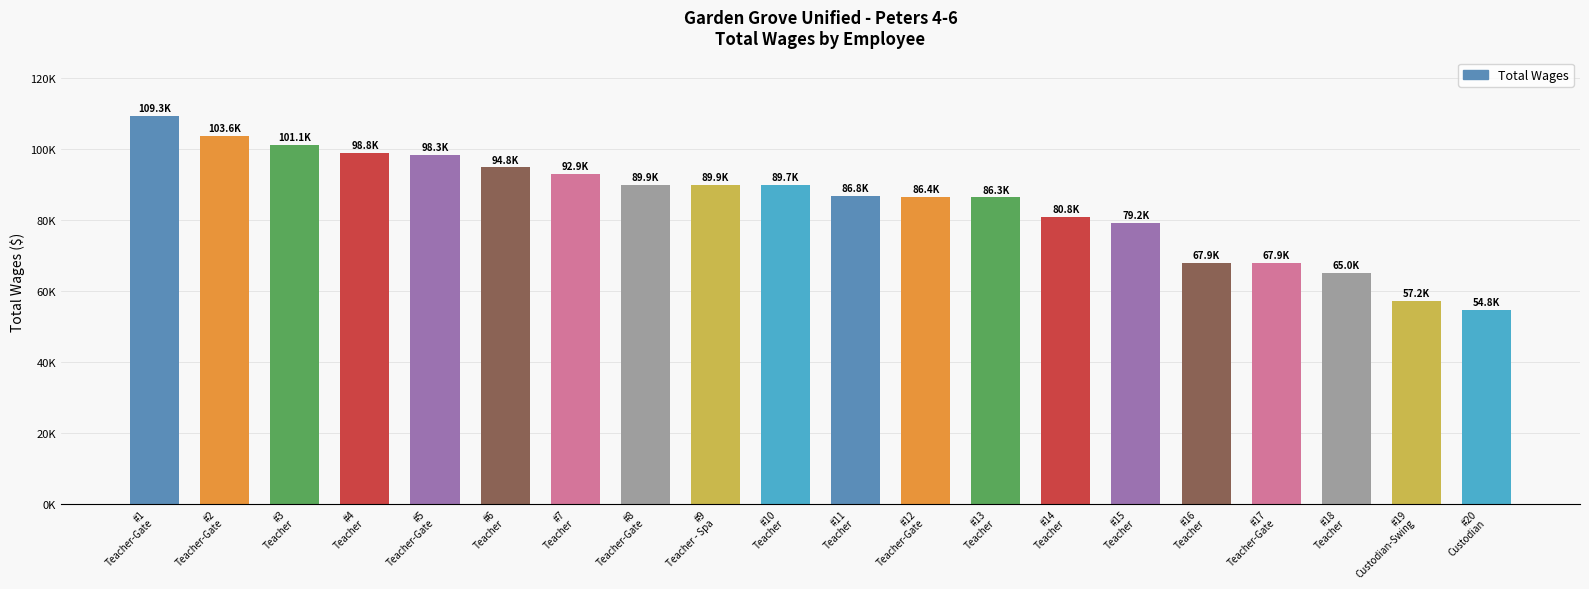

What is the sum of all values?

1700621